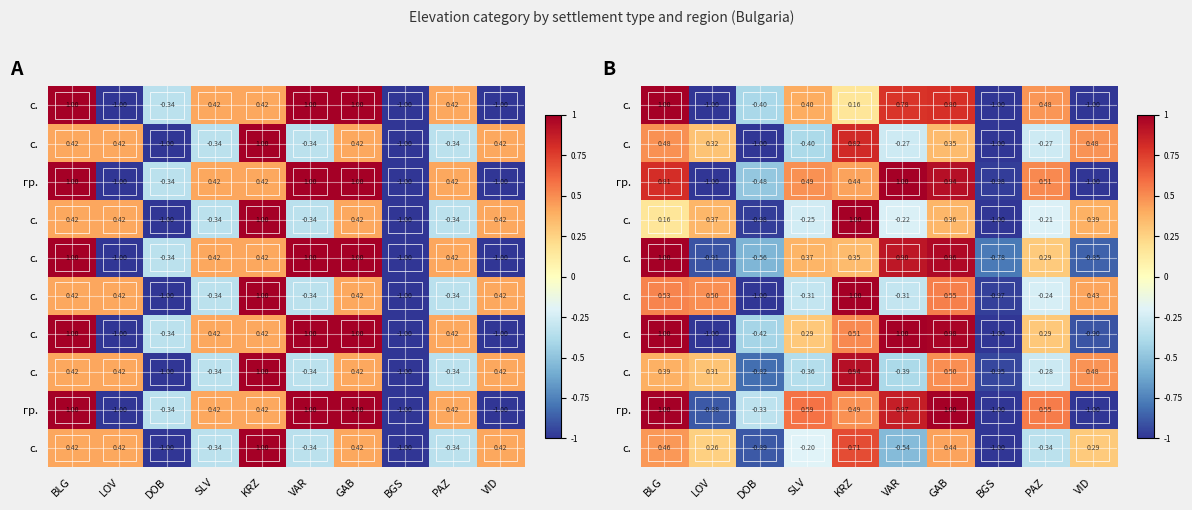

Which has a higher value, KRZ or DOB?

KRZ